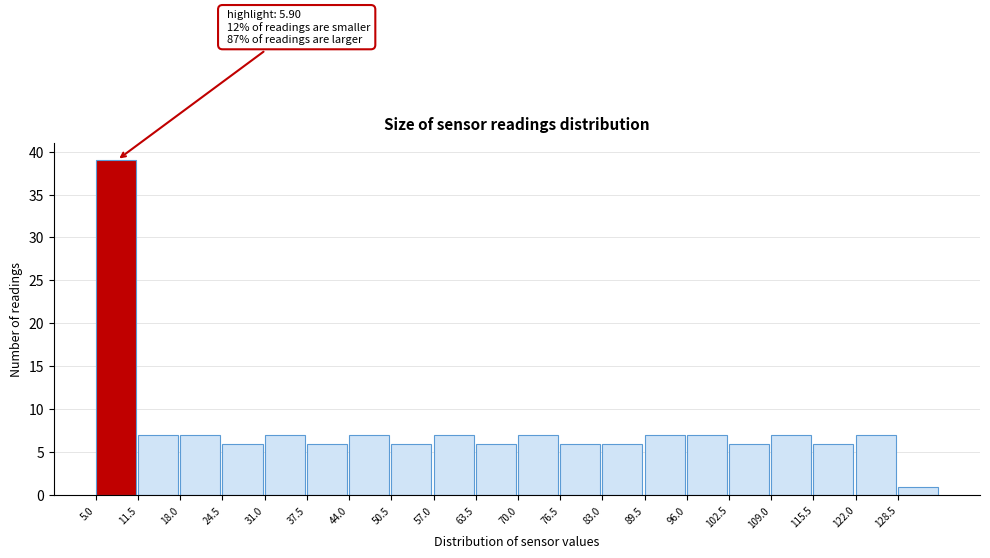

Over which range of the x-axis is the bar tallest?

5.0 to 11.5